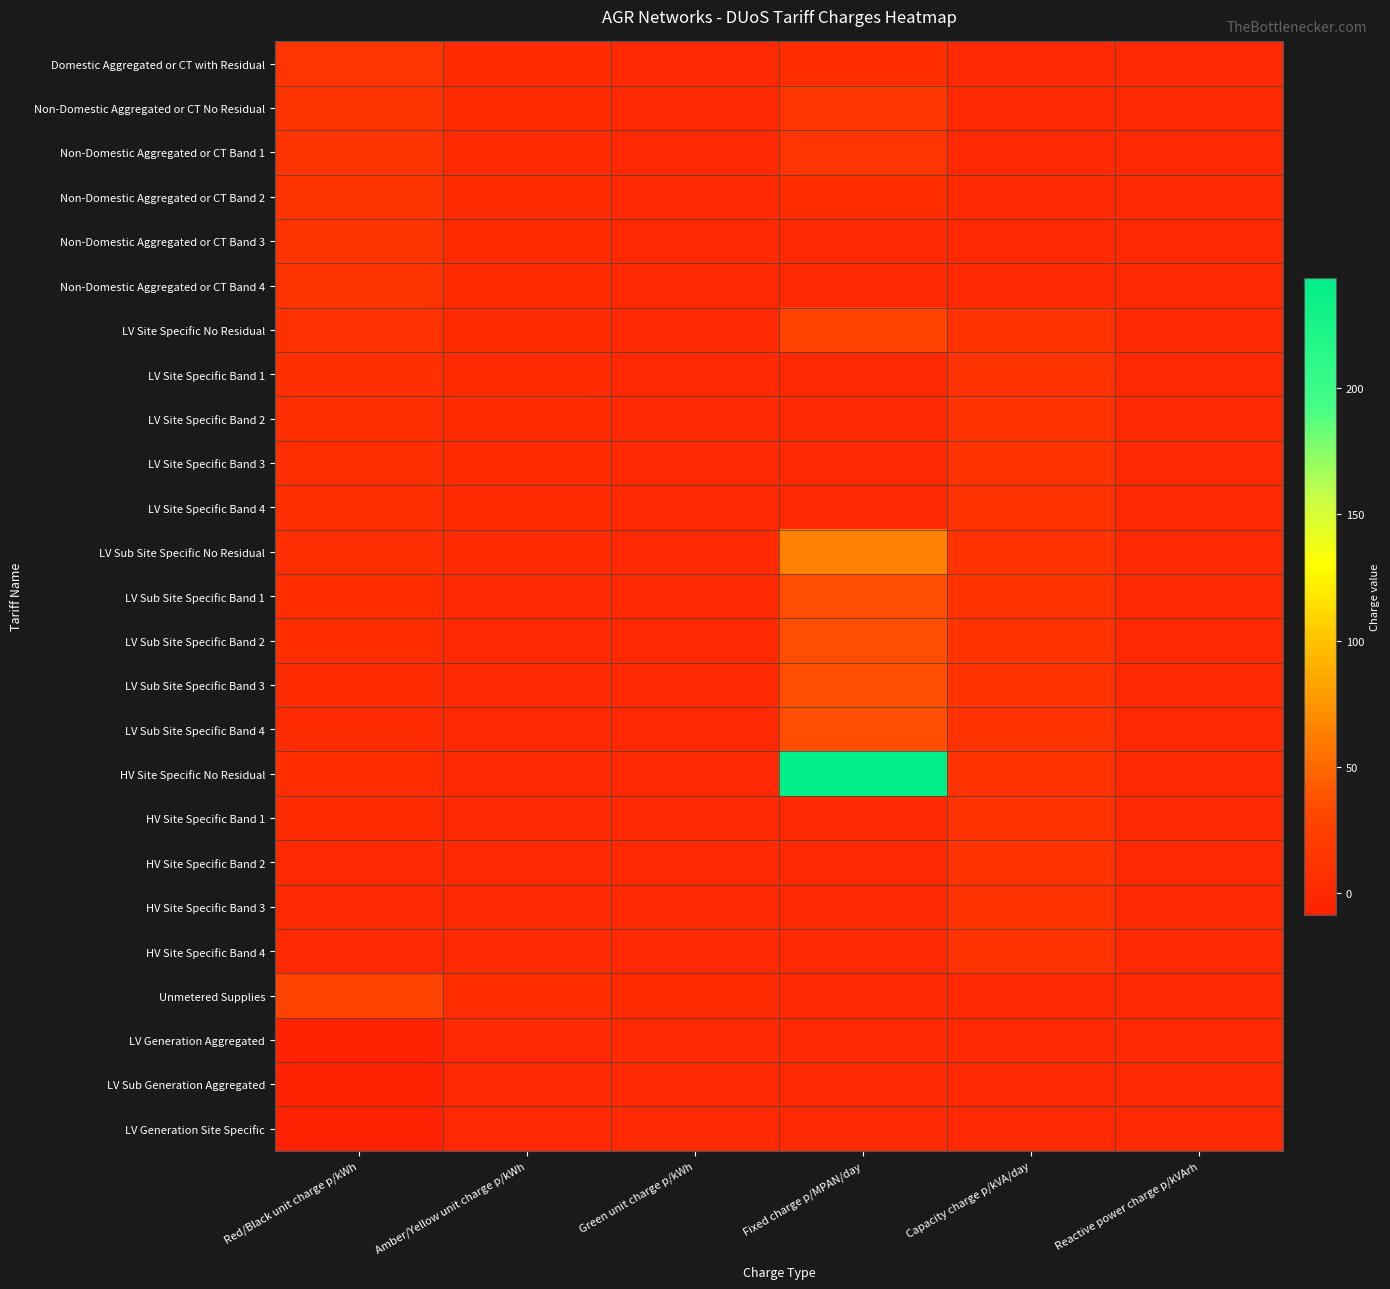

What is the spread (max minus min) of values at Amber/Yellow unit charge p/kWh?

5.9